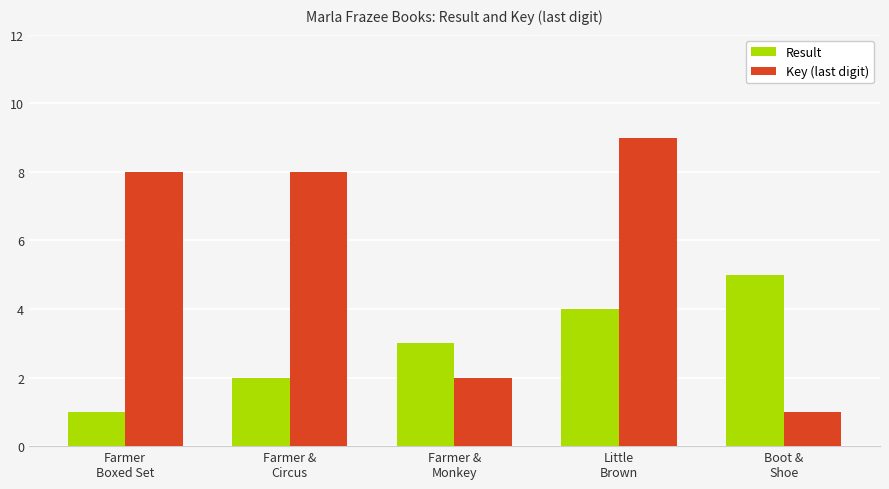

Is the value of Result at Farmer
Boxed Set greater than the value of Key (last digit) at Farmer &
Circus?

No